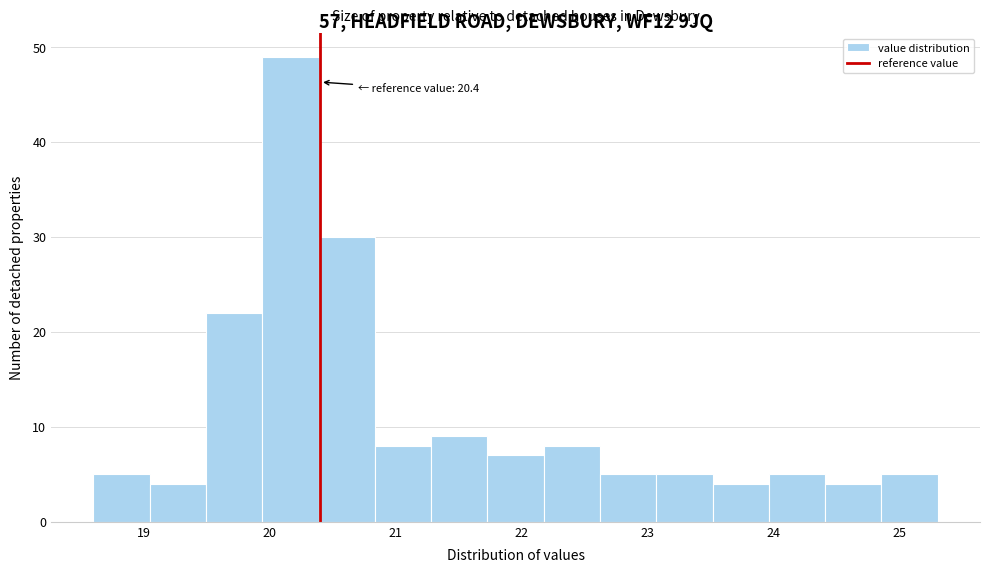

Which range on the x-axis has the tallest bar?

19.9 to 20.4